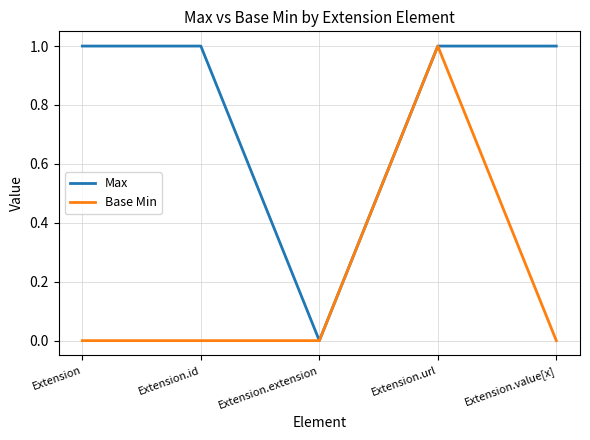

Is the value of Max at Extension.id greater than the value of Base Min at Extension.extension?

Yes